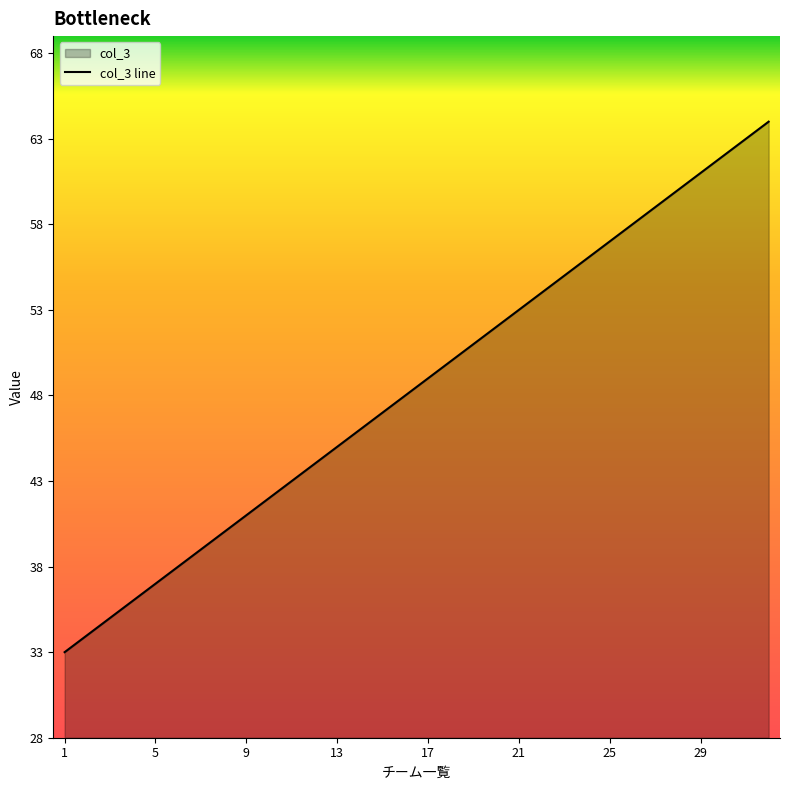

What is the sum of the values at 30 and 15?

109